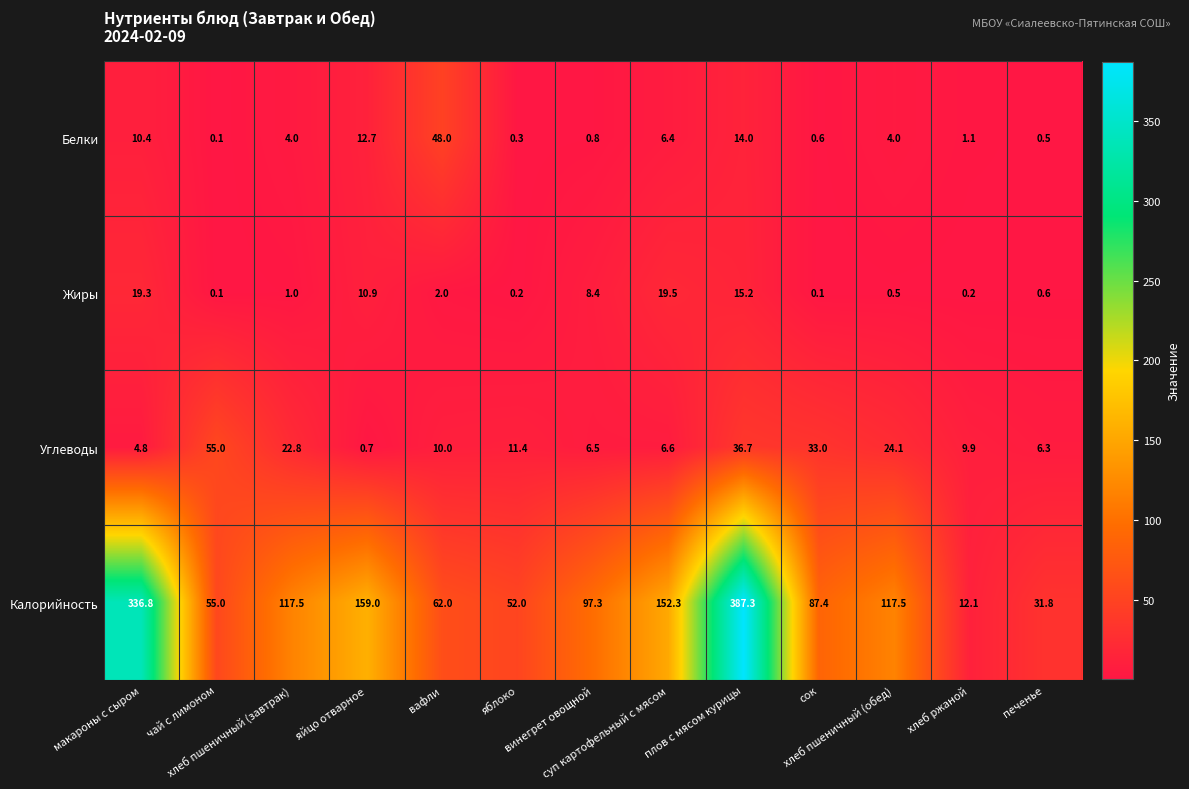

Which series has the largest range (max minus min)?

Калорийность